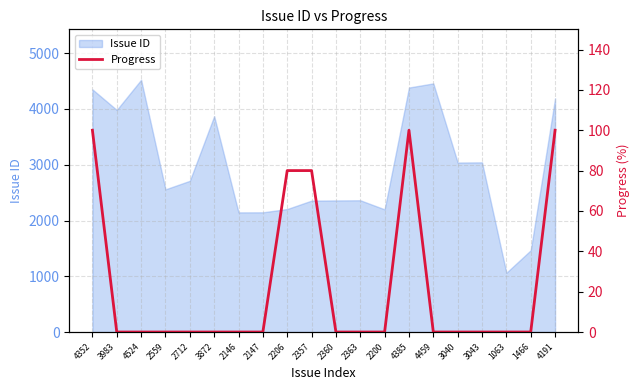

How many lines are shown in the chart?

1